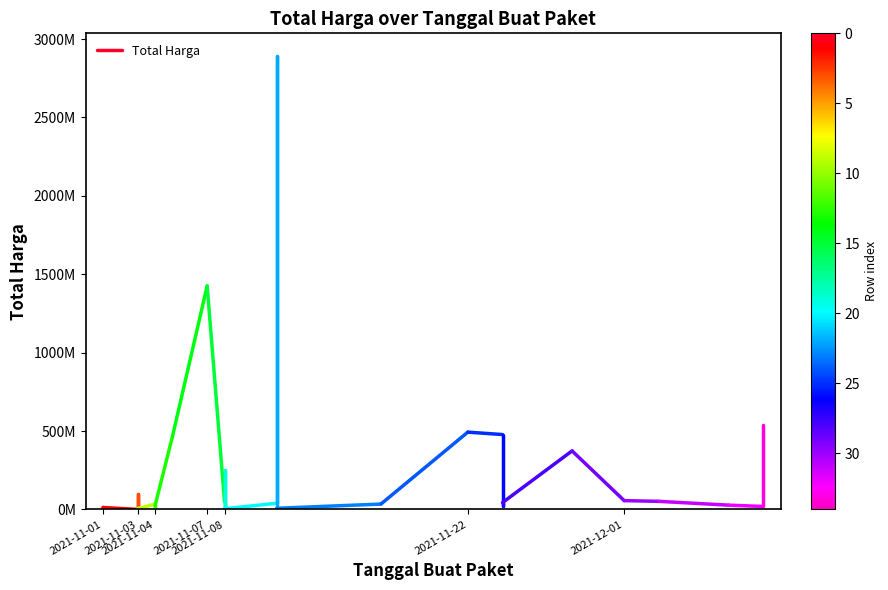

Where is the data nearest to the value 6393750?

2021-11-01